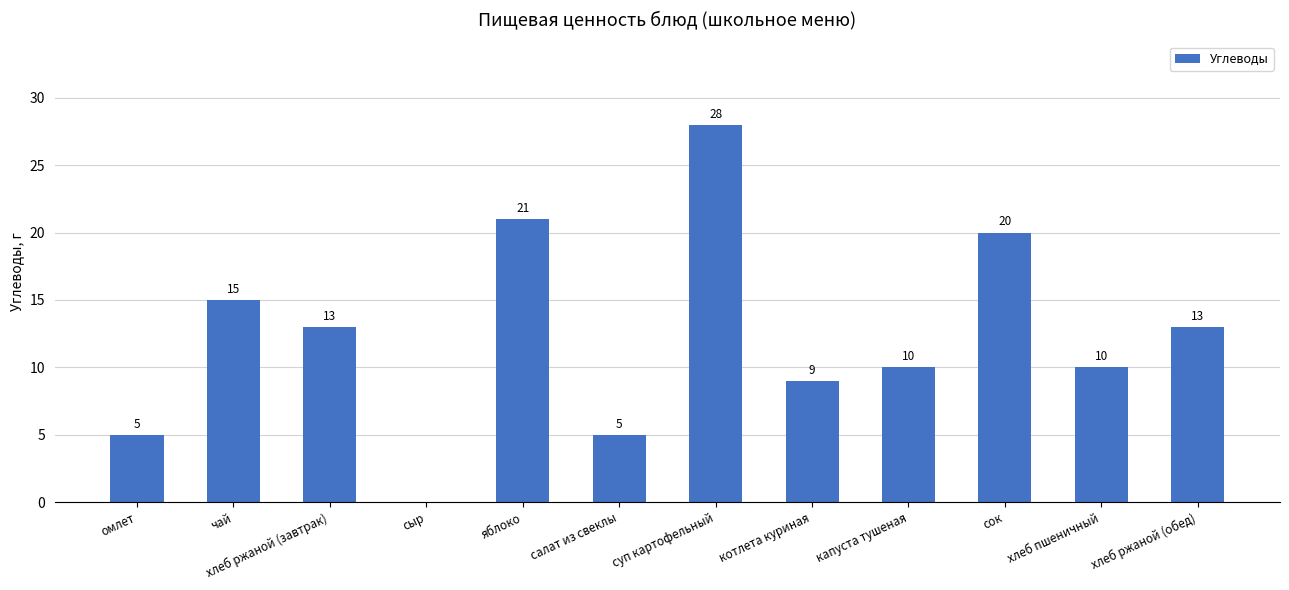

Reading left to right, extract all data points from this chart.

5	15	13	0	21	5	28	9	10	20	10	13